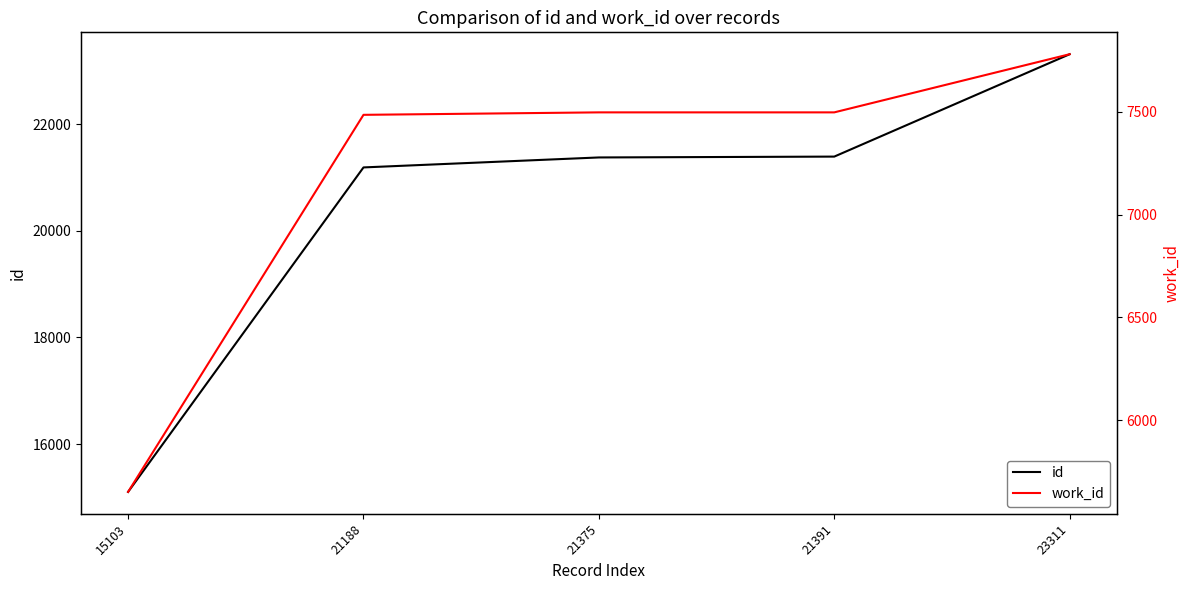

What are all the series names shown in the legend?

id, work_id